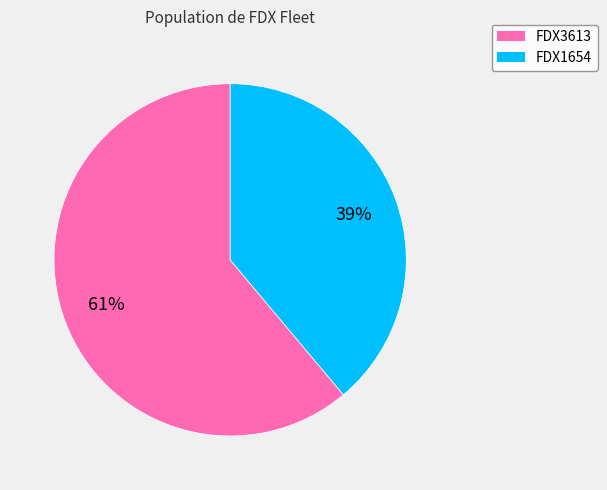

Which slice represents more than half of the pie?

FDX3613